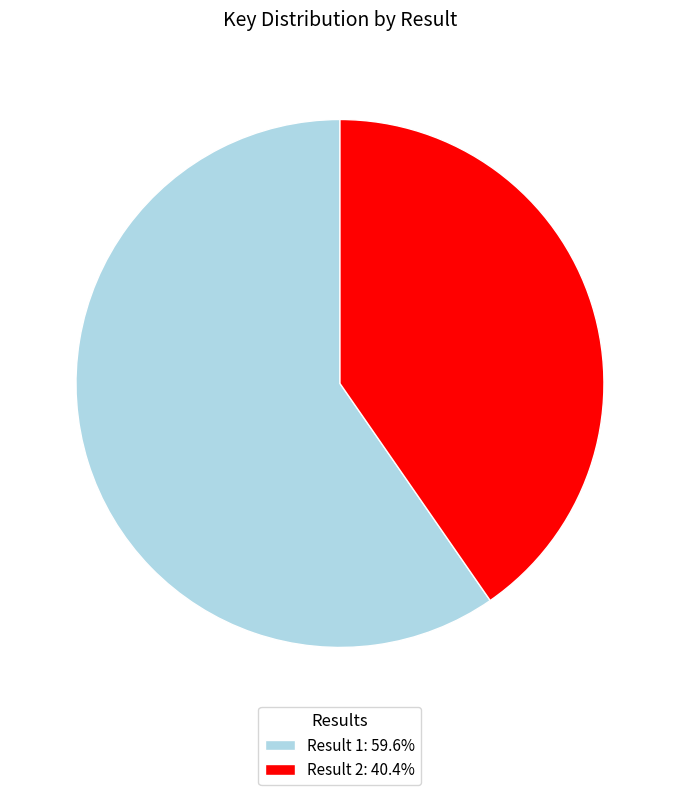

How many segments does this pie chart have?

2